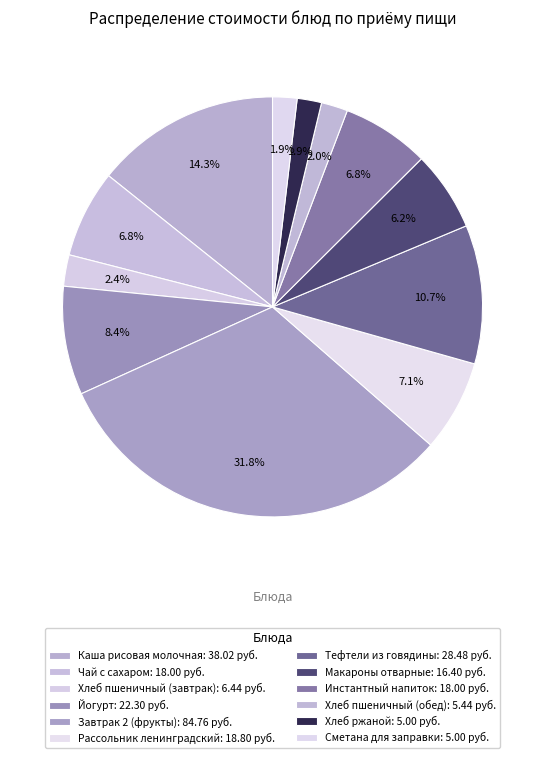

Which category has the biggest portion of the pie?

Завтрак 2 (фрукты)